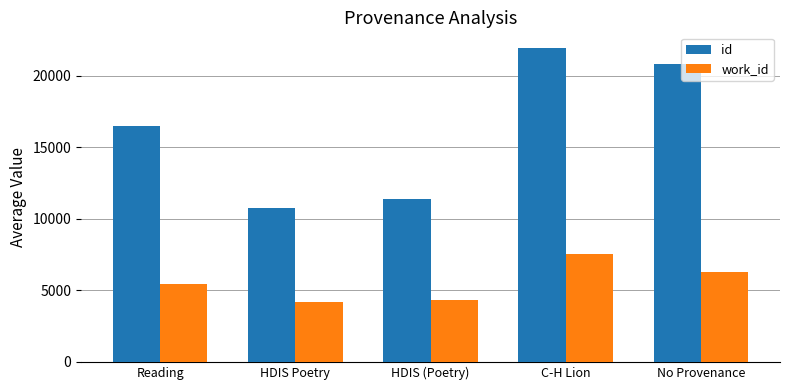

What is the value of the id bar at the 2nd from the left?

10764